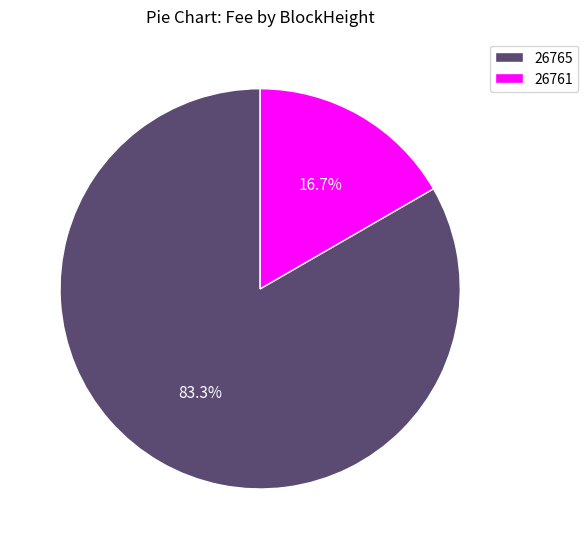

To the nearest percent, what is the difference between the 26761 and 26765 slice percentages?

67%